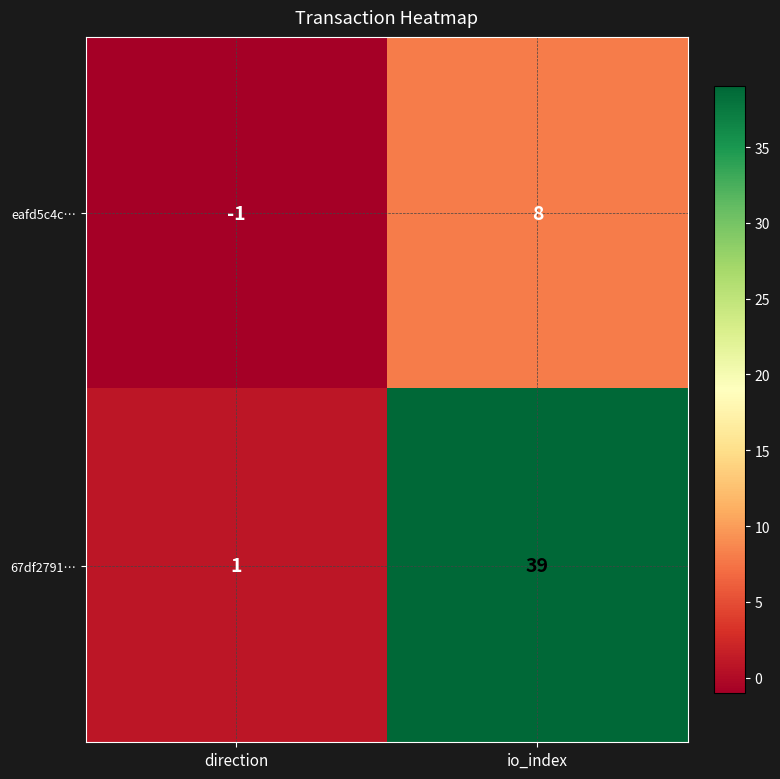

How many values in the 67df2791… series are below 39?

1